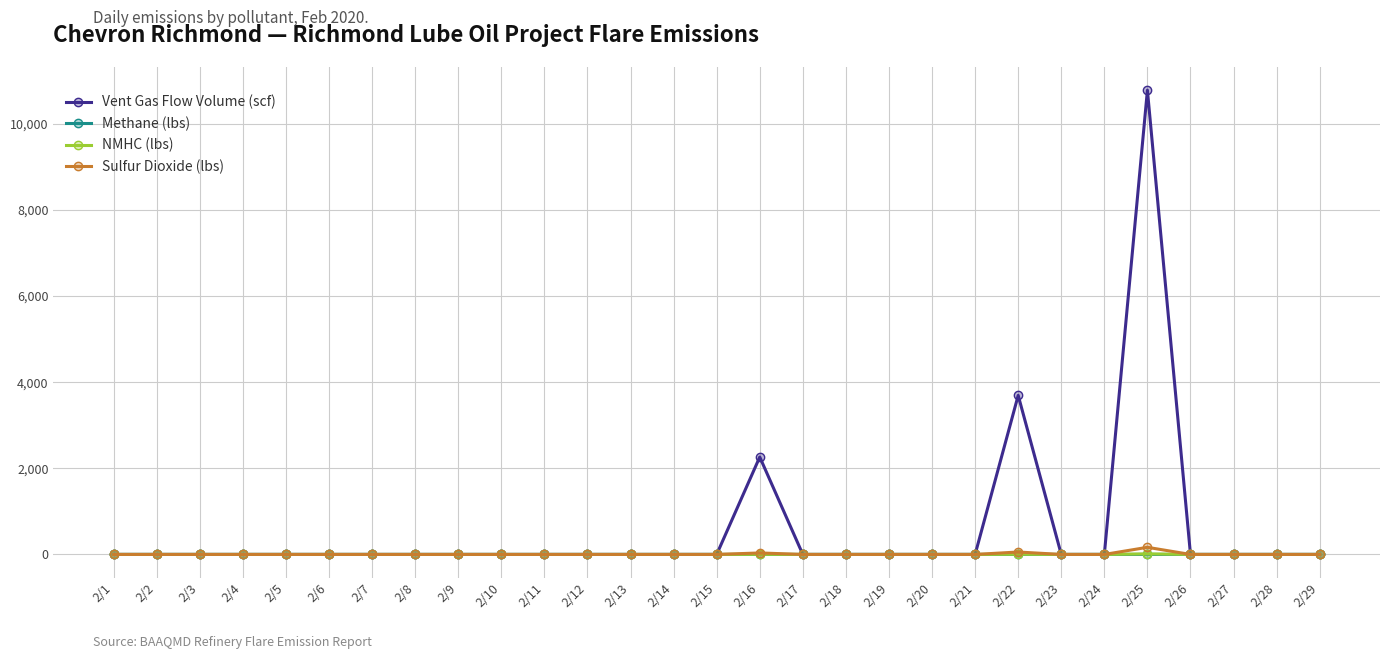

Where is Vent Gas Flow Volume (scf) nearest to the value 5390?

2/22